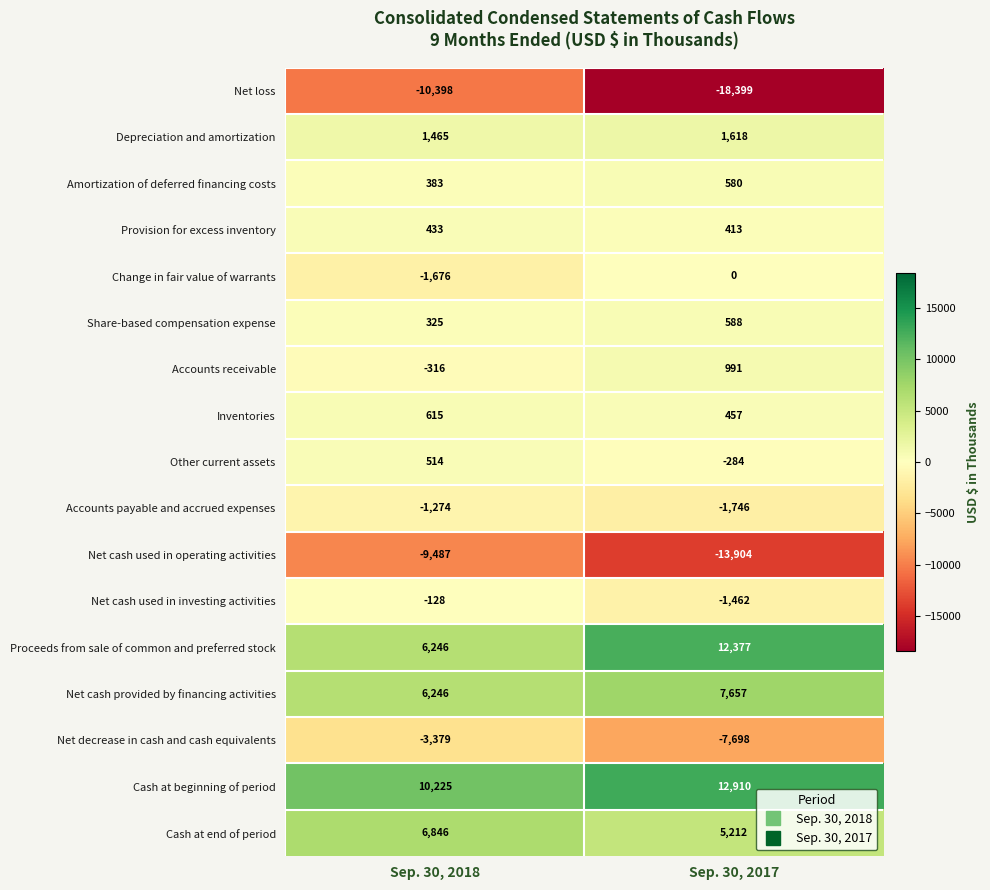

What is the minimum value for Net loss?

-18399